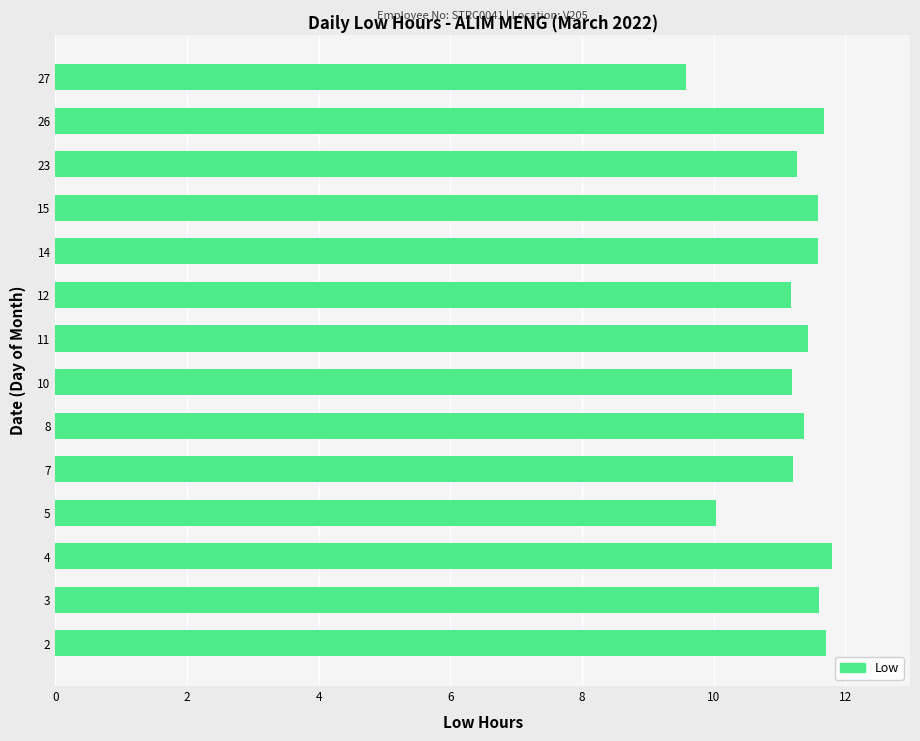

How many data points are less than 11?

2